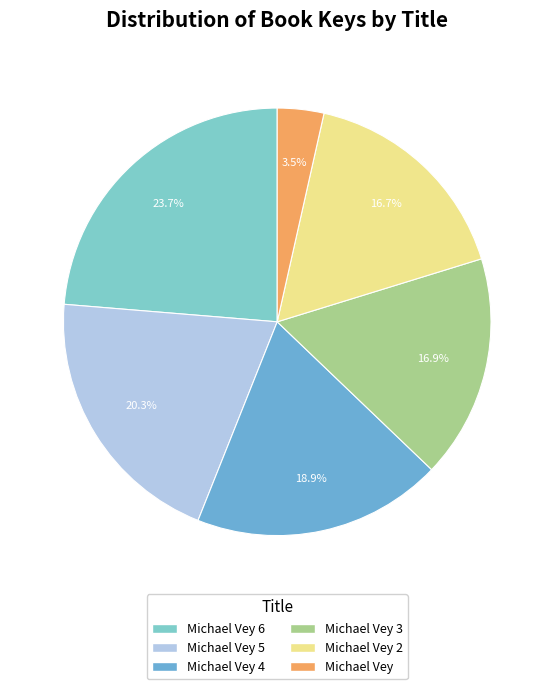

What is the largest slice in the pie chart?

Michael Vey 6